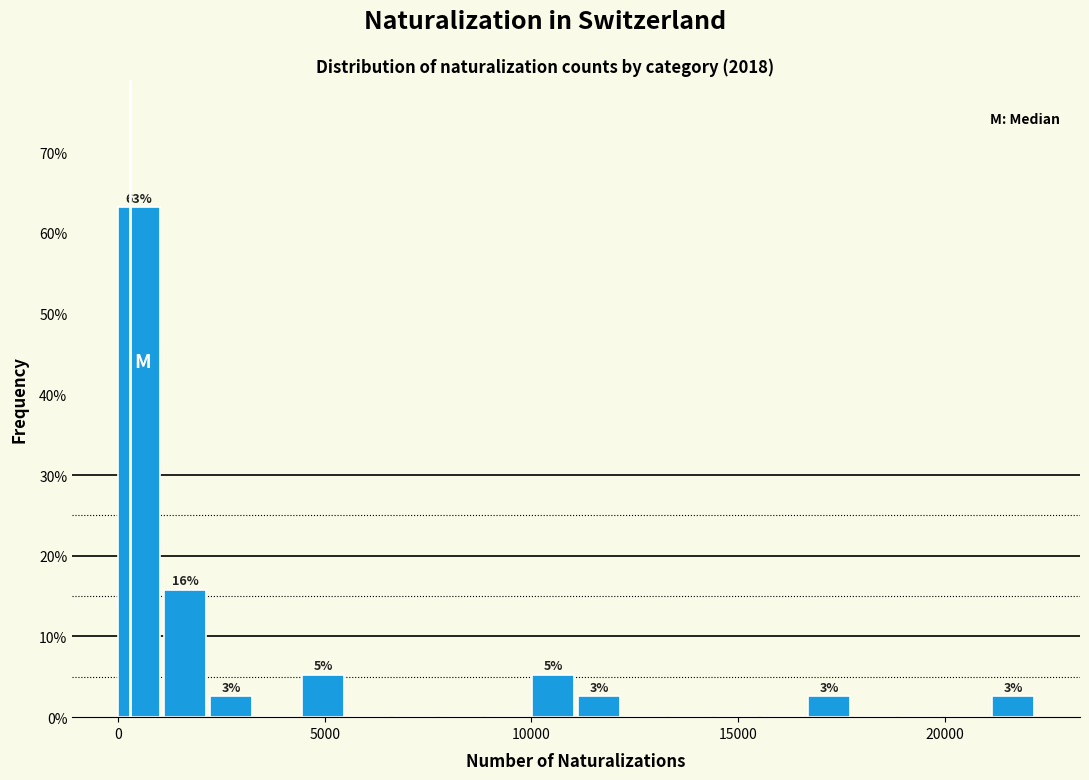

Around what value on the x-axis is the tallest bar? Give the approximate position of its centre, as read against the axis.

500